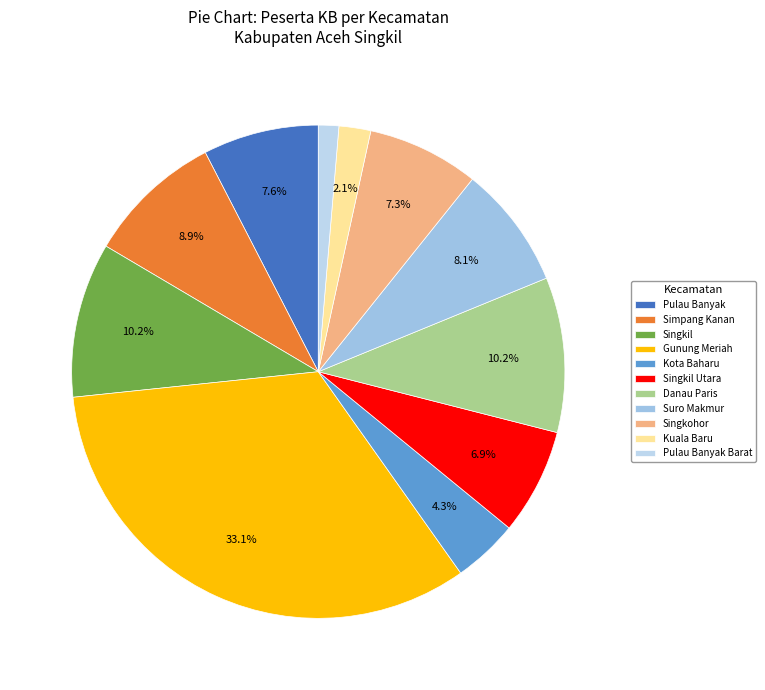

How many slices are in this pie chart?

11